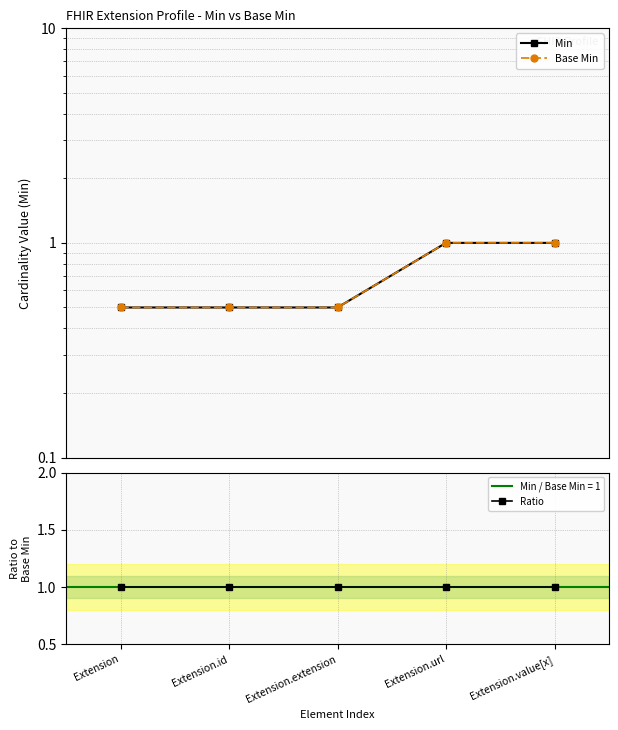

Rank the series by their maximum value, from highest to lowest.

Min, Base Min, Ratio